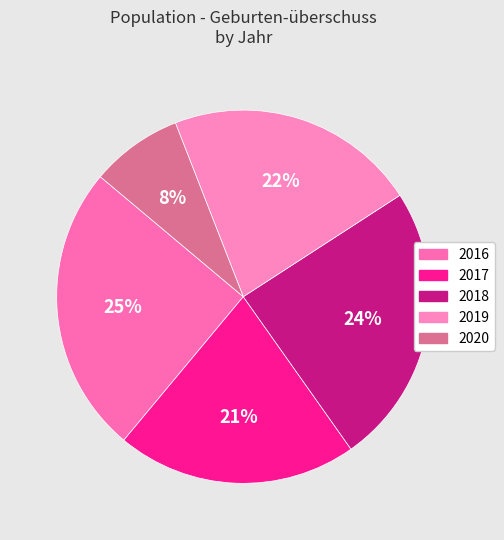

Which category has the biggest portion of the pie?

2016